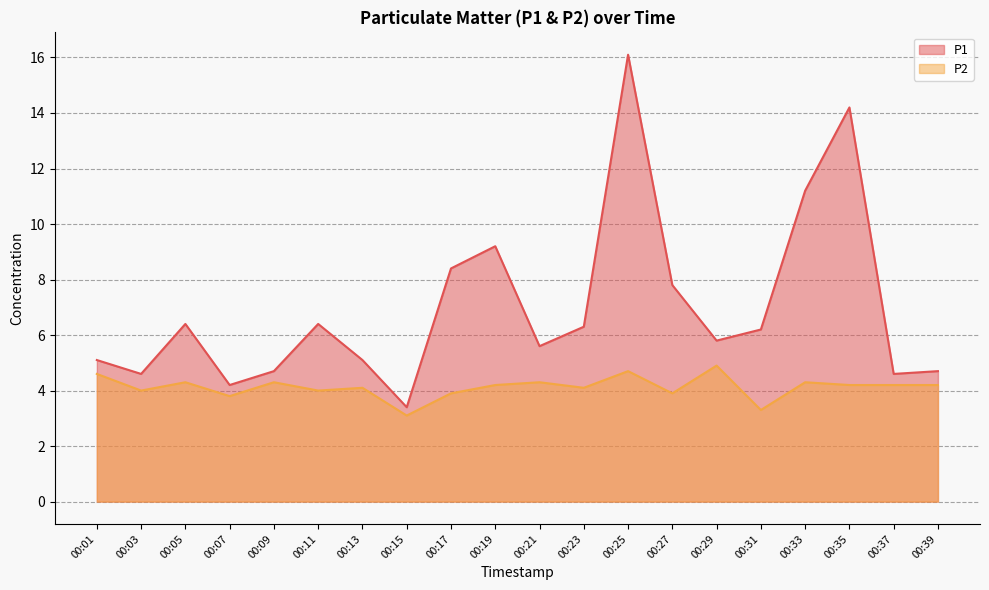

How many data points in P1 are less than 6?

10